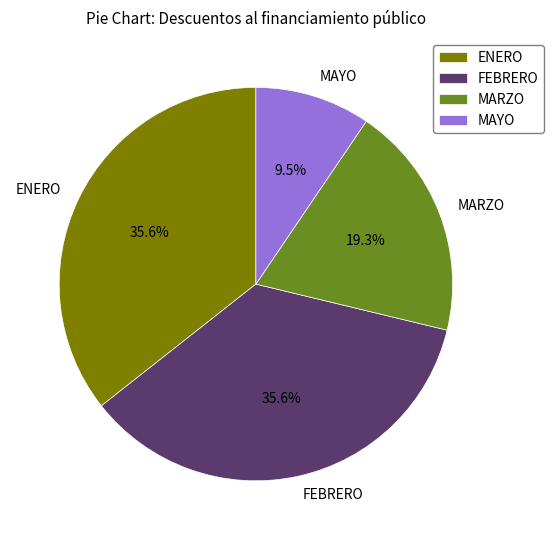

Is there any slice that represents more than half of the pie?

No